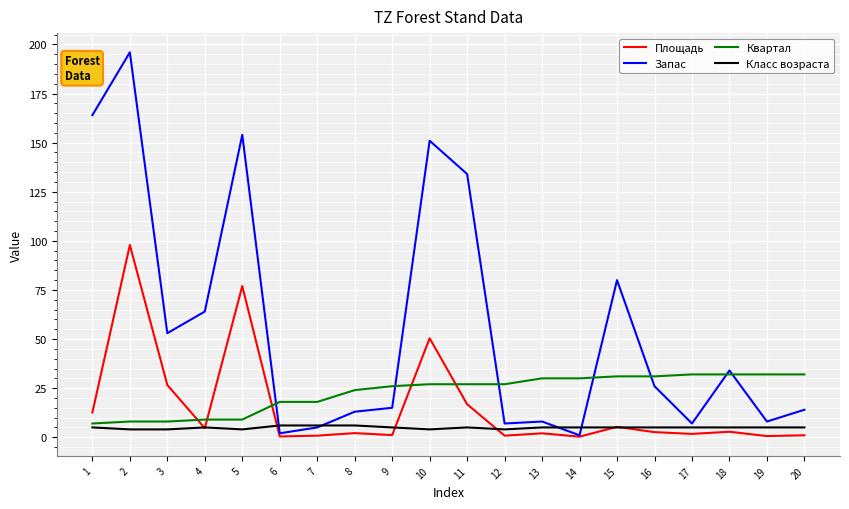

What is the maximum value shown in the chart?

196.0